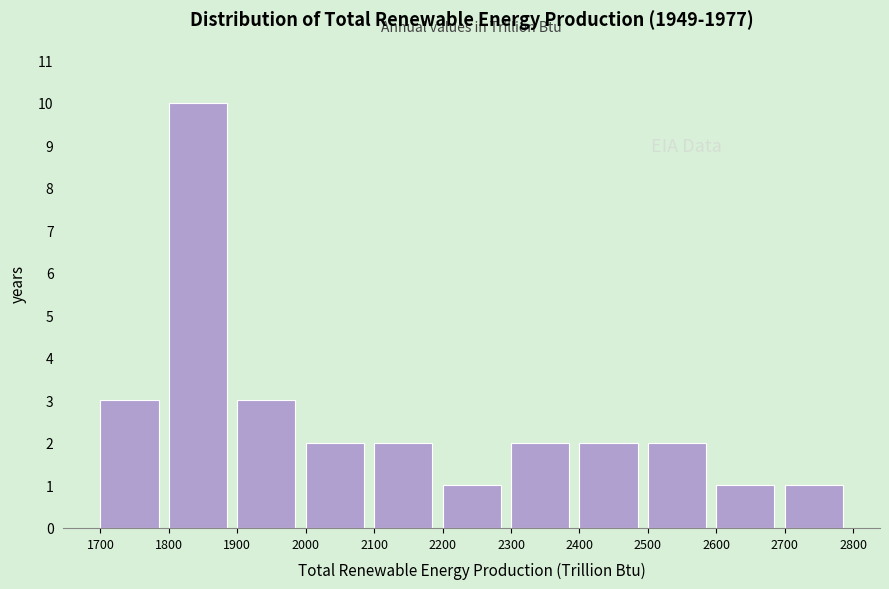

Reading left to right, transcribe this chart: for each bar, give the range it covers on the x-axis and its height. The values are not printed on the chart, so give them approximately, as read against the axis.

1700 to 1800: 3
1800 to 1900: 10
1900 to 2000: 3
2000 to 2100: 2
2100 to 2200: 2
2200 to 2300: 1
2300 to 2400: 2
2400 to 2500: 2
2500 to 2600: 2
2600 to 2700: 1
2700 to 2800: 1